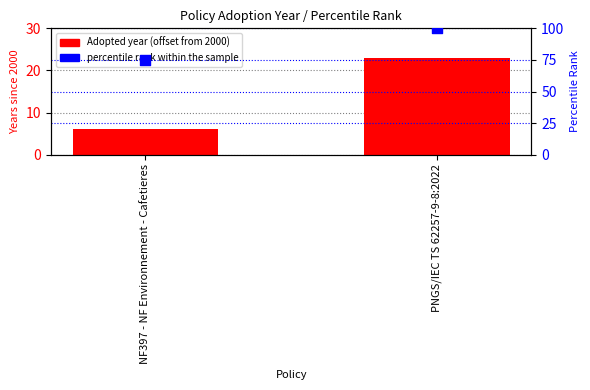

At how many categories does at least one series exceed 74?

2